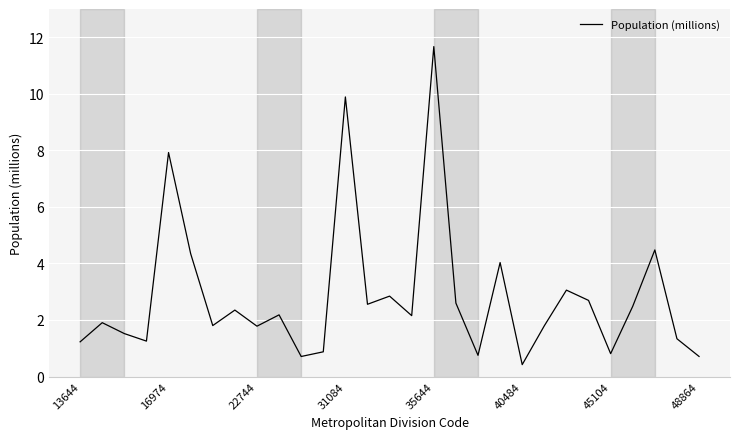

What is the maximum value shown in the chart?

11.7